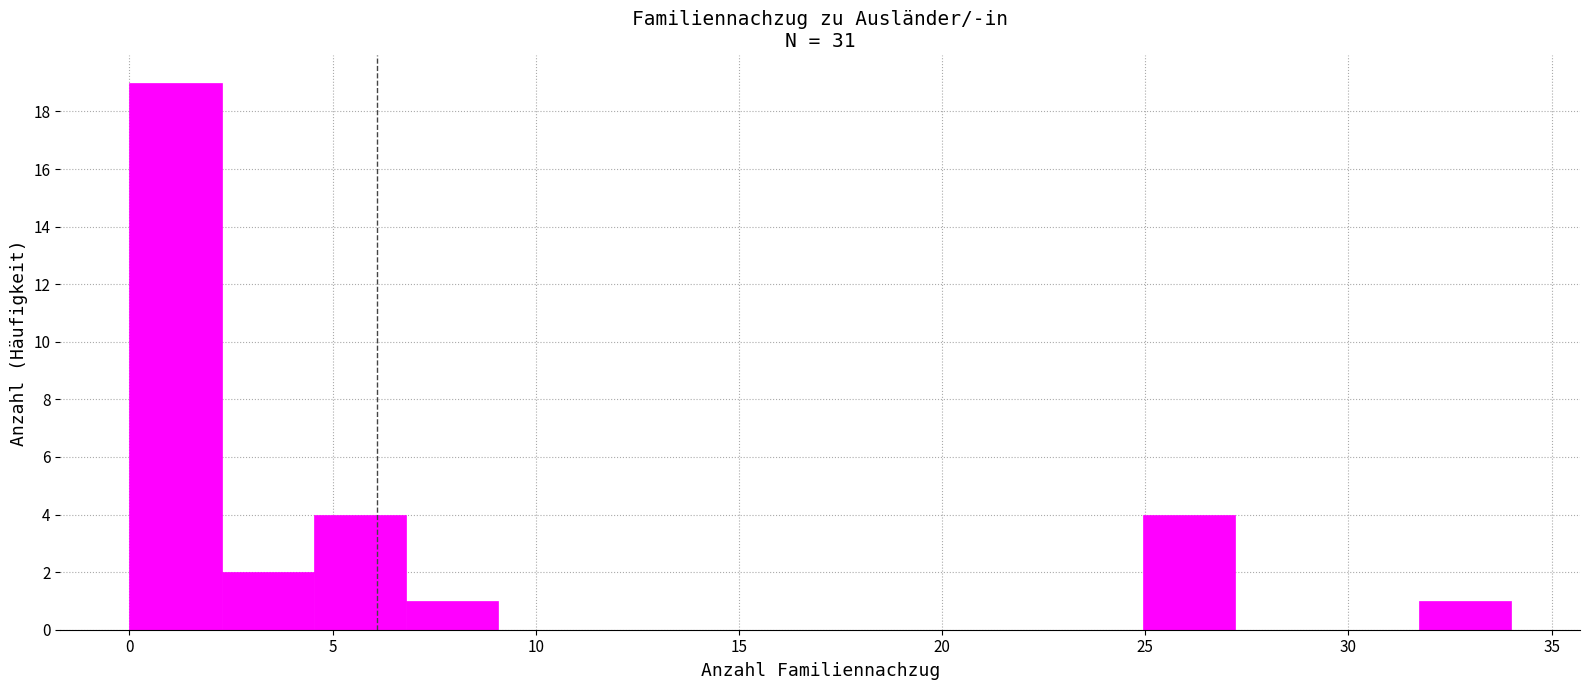

How tall is the bar that spans 4.5 to 7.0 on the x-axis? Neither the bar edges nor the heights are printed on the chart, so give them approximately, as read against the axes.

4